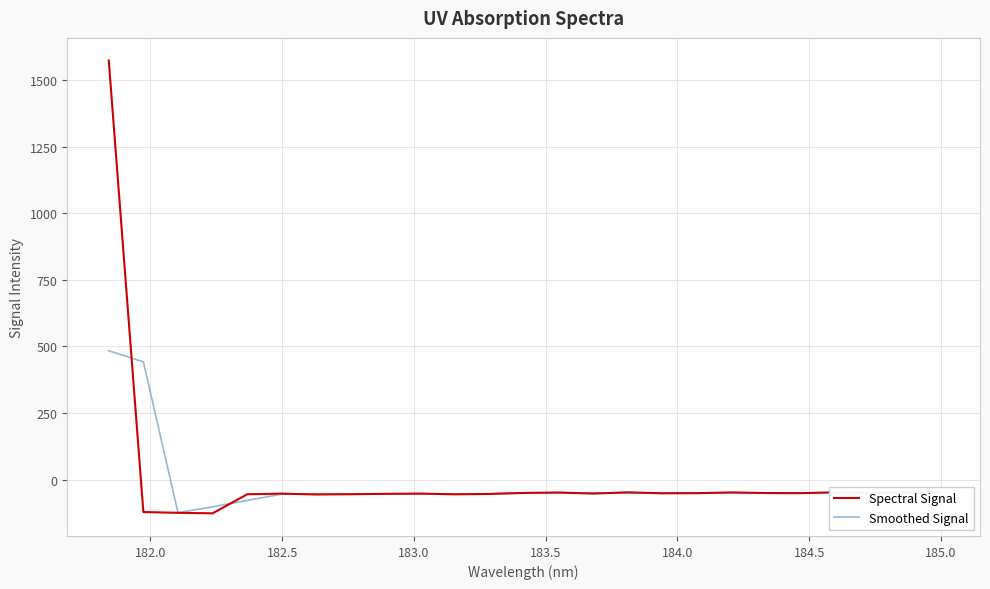

What is the minimum value for Smoothed Signal?

-124.3